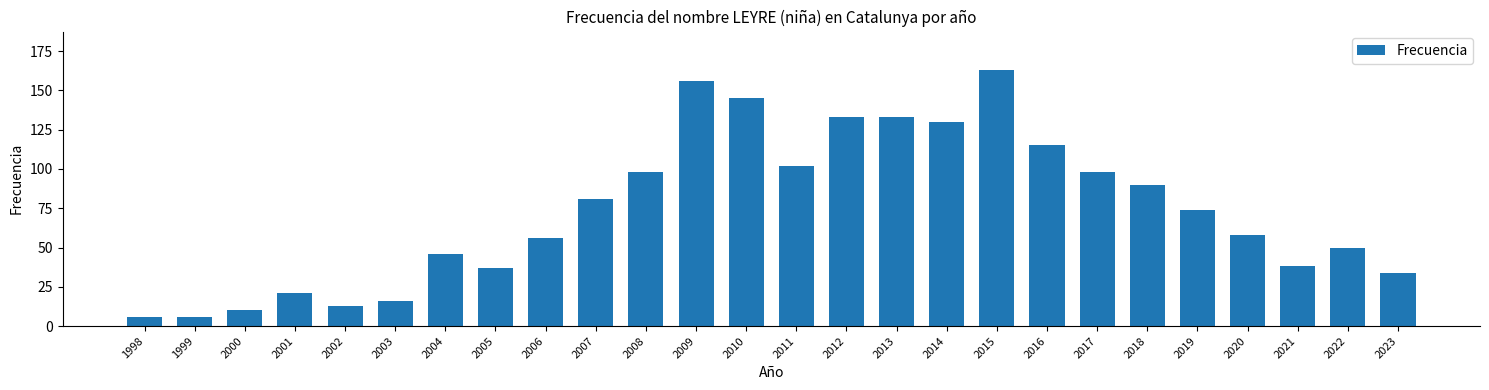

Reading right to left, extract all data points from this chart.

34	50	38	58	74	90	98	115	163	130	133	133	102	145	156	98	81	56	37	46	16	13	21	10	6	6